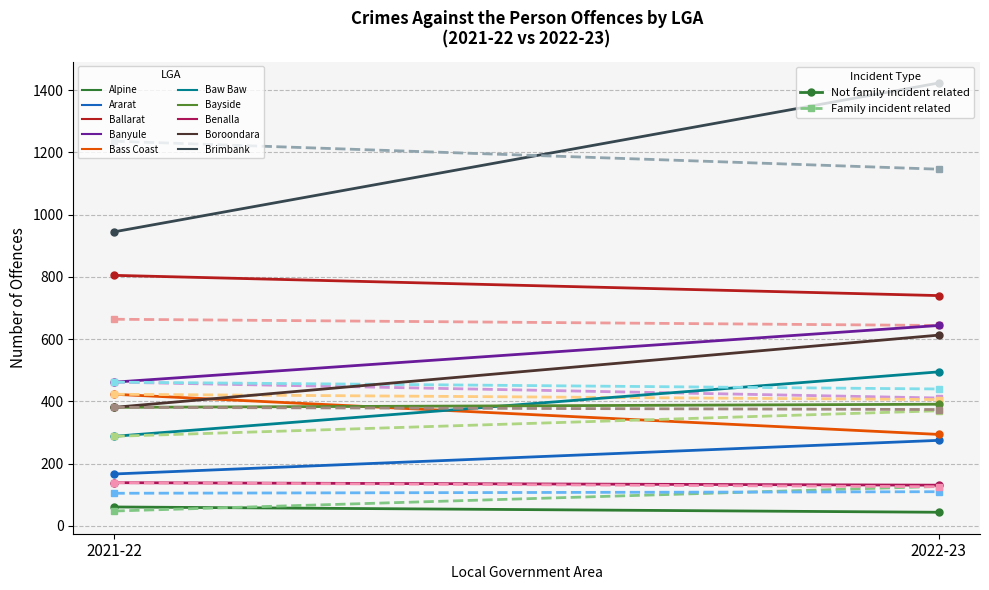

Which category has the highest value in the Alpine (Family) series?

2022-23